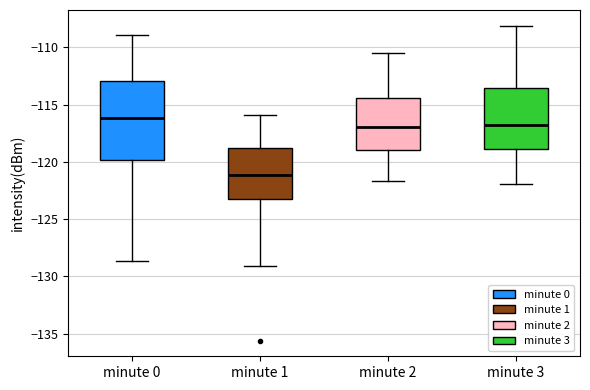

Where does the median line of the box for minute 0 sit on the y-axis? The values are not printed on the chart, so give them approximately, as read against the axis.

-116.0